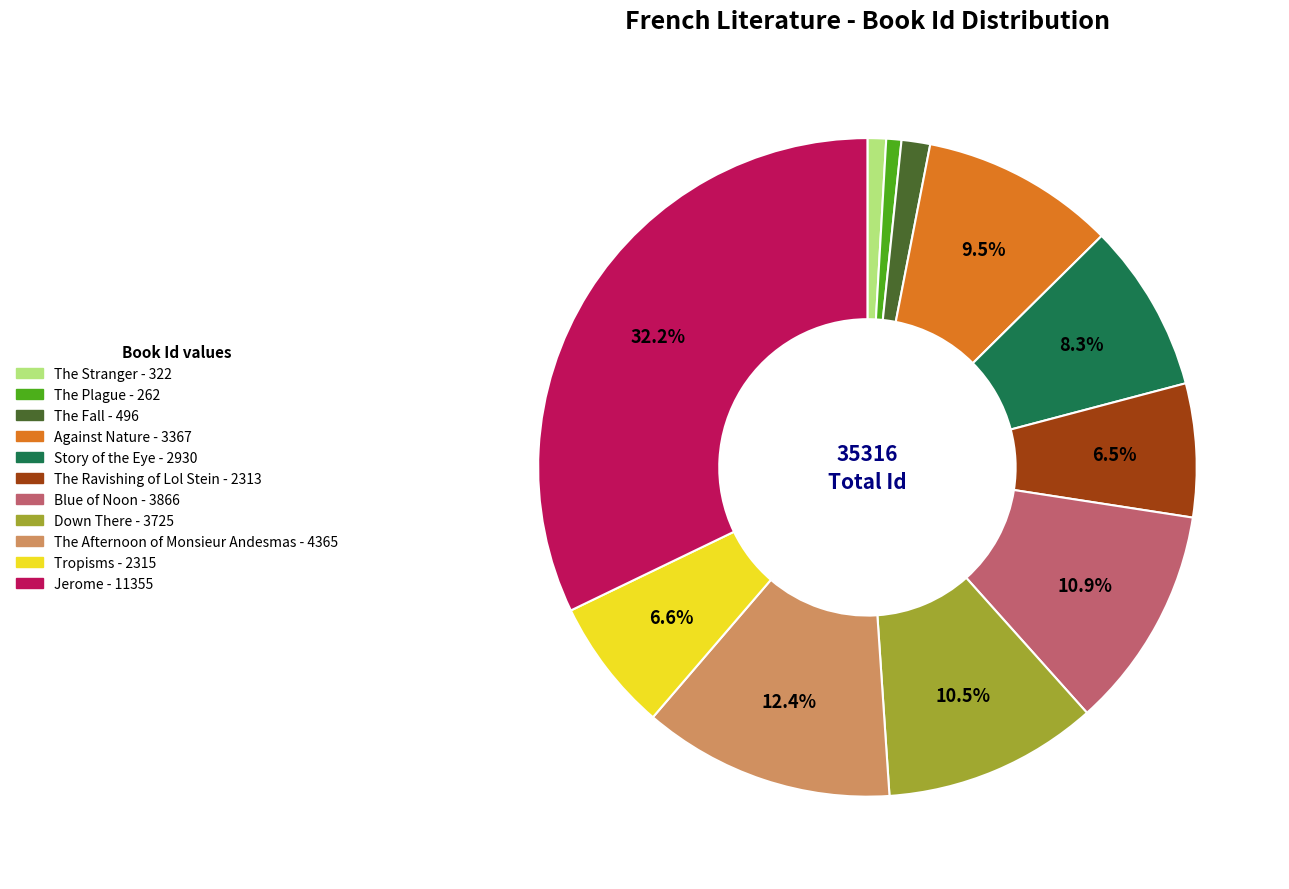

Count the number of slices in the pie.

11